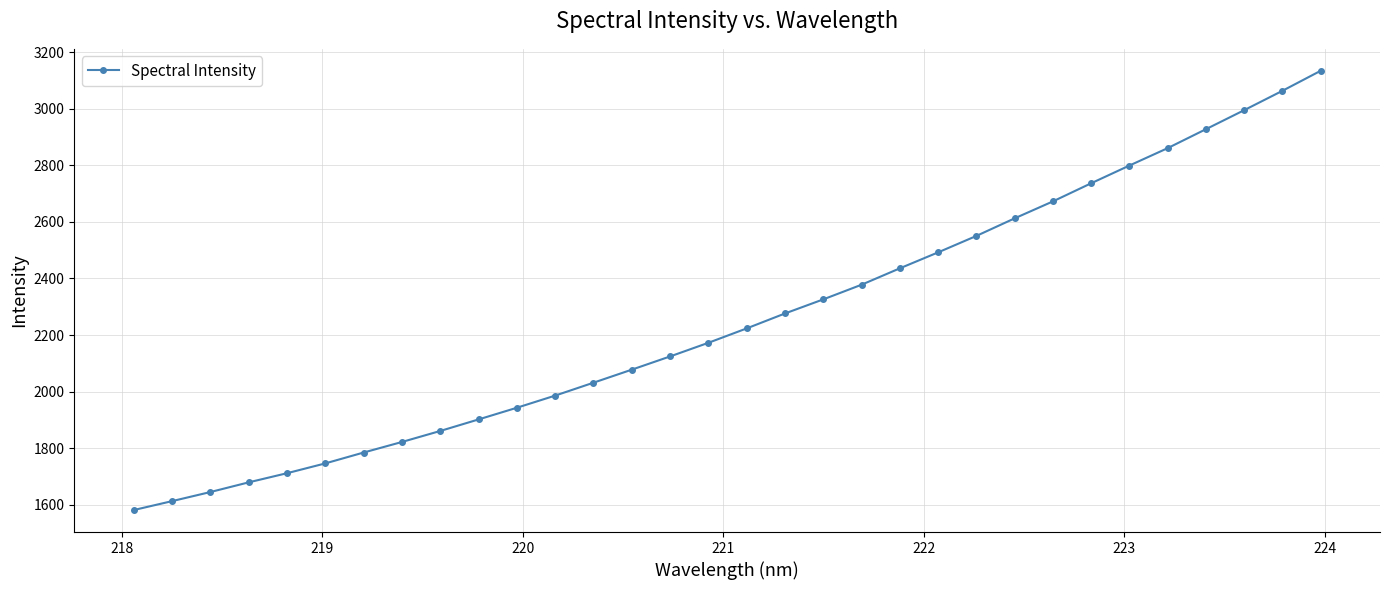

True or false: there are more than 2 points higher than both neighbors.

False